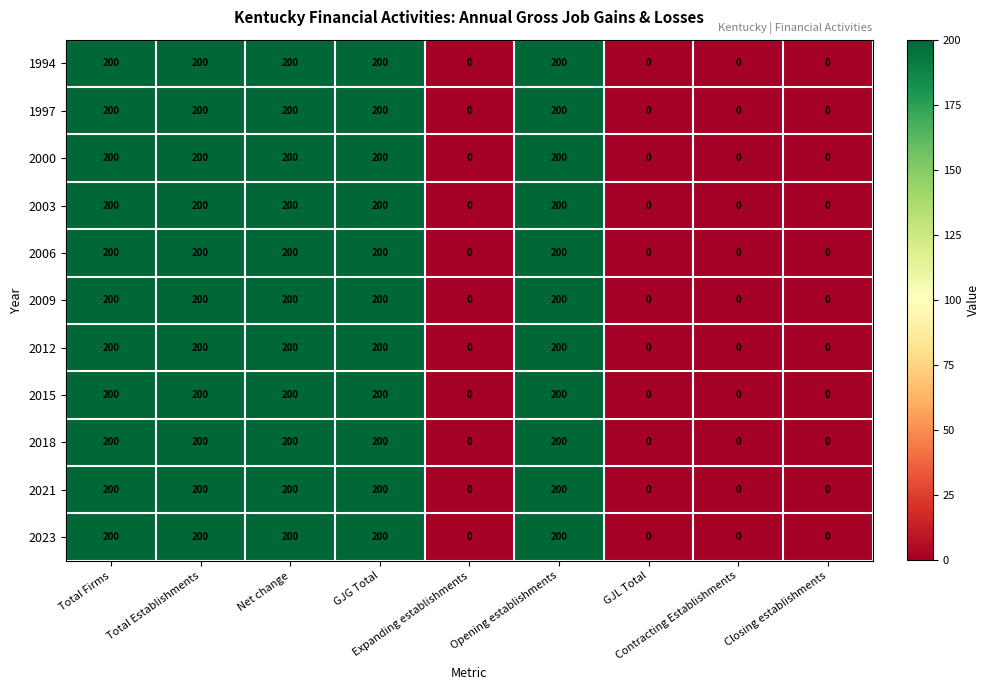

At how many categories does at least one series exceed 21?

5